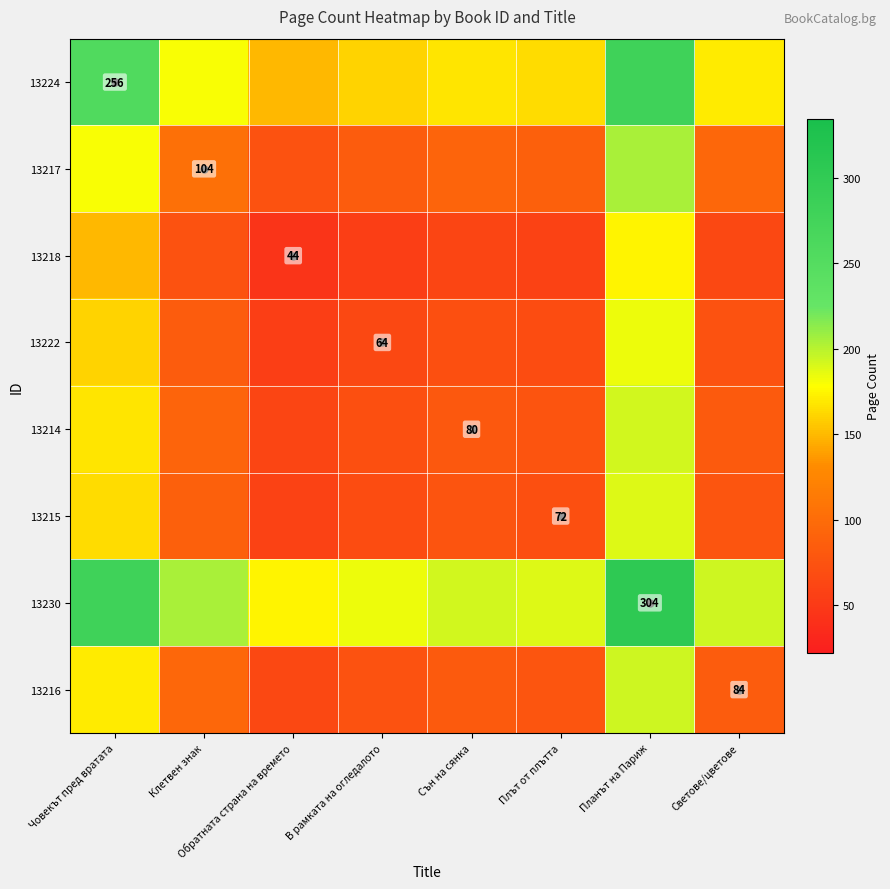

True or false: 13222 has a value of 19 at В рамката на огледалото.

False